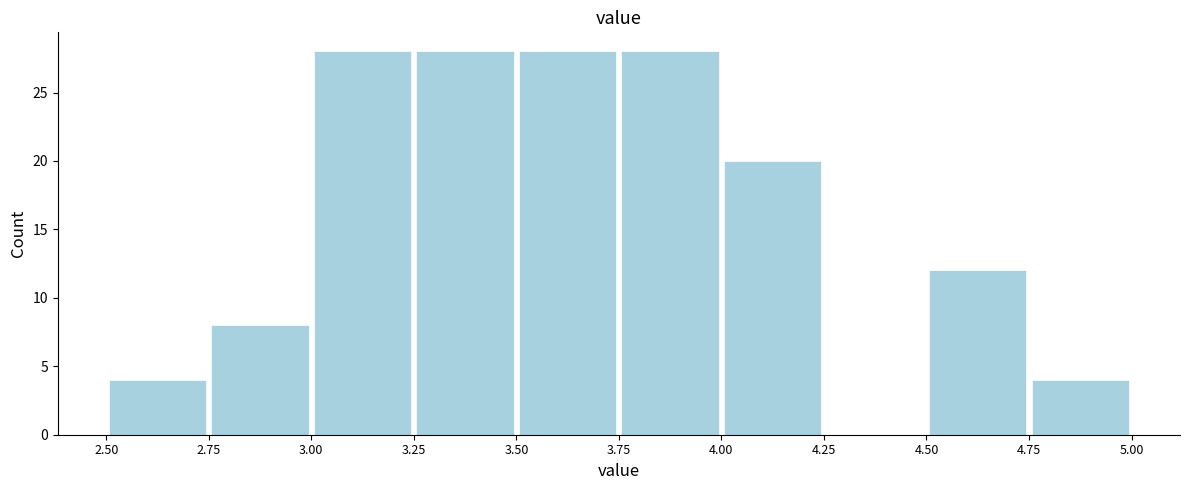

How tall is the bar that spans 3.50 to 3.75 on the x-axis? The values are not printed on the chart, so give them approximately, as read against the axis.

28